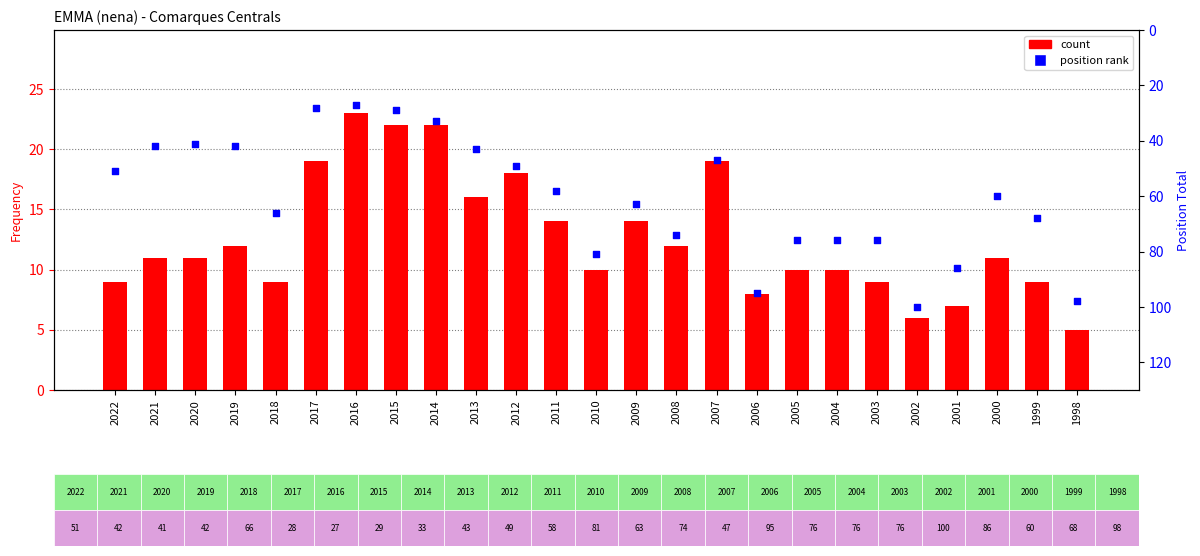

At which category is the sum across all series the highest?

2002